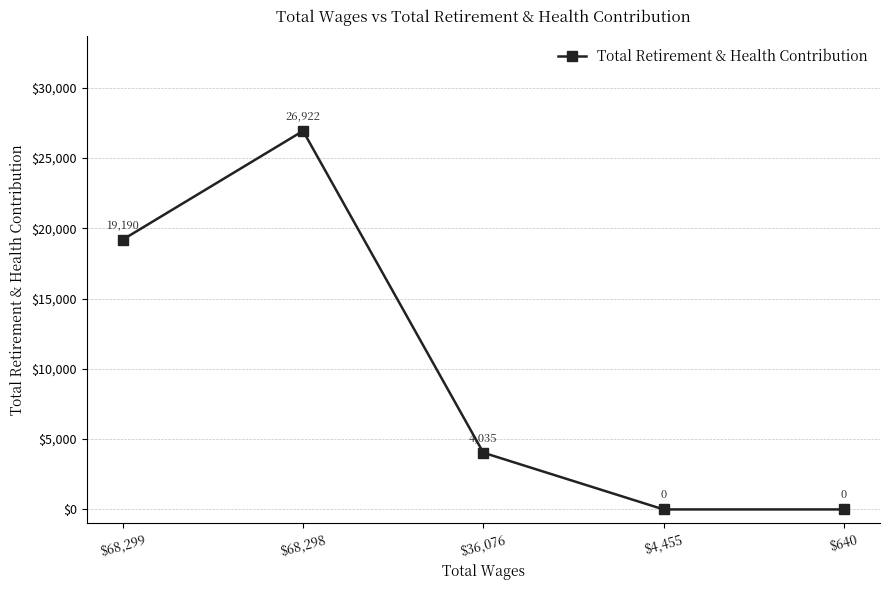

What is the difference between the maximum and minimum values?

26922